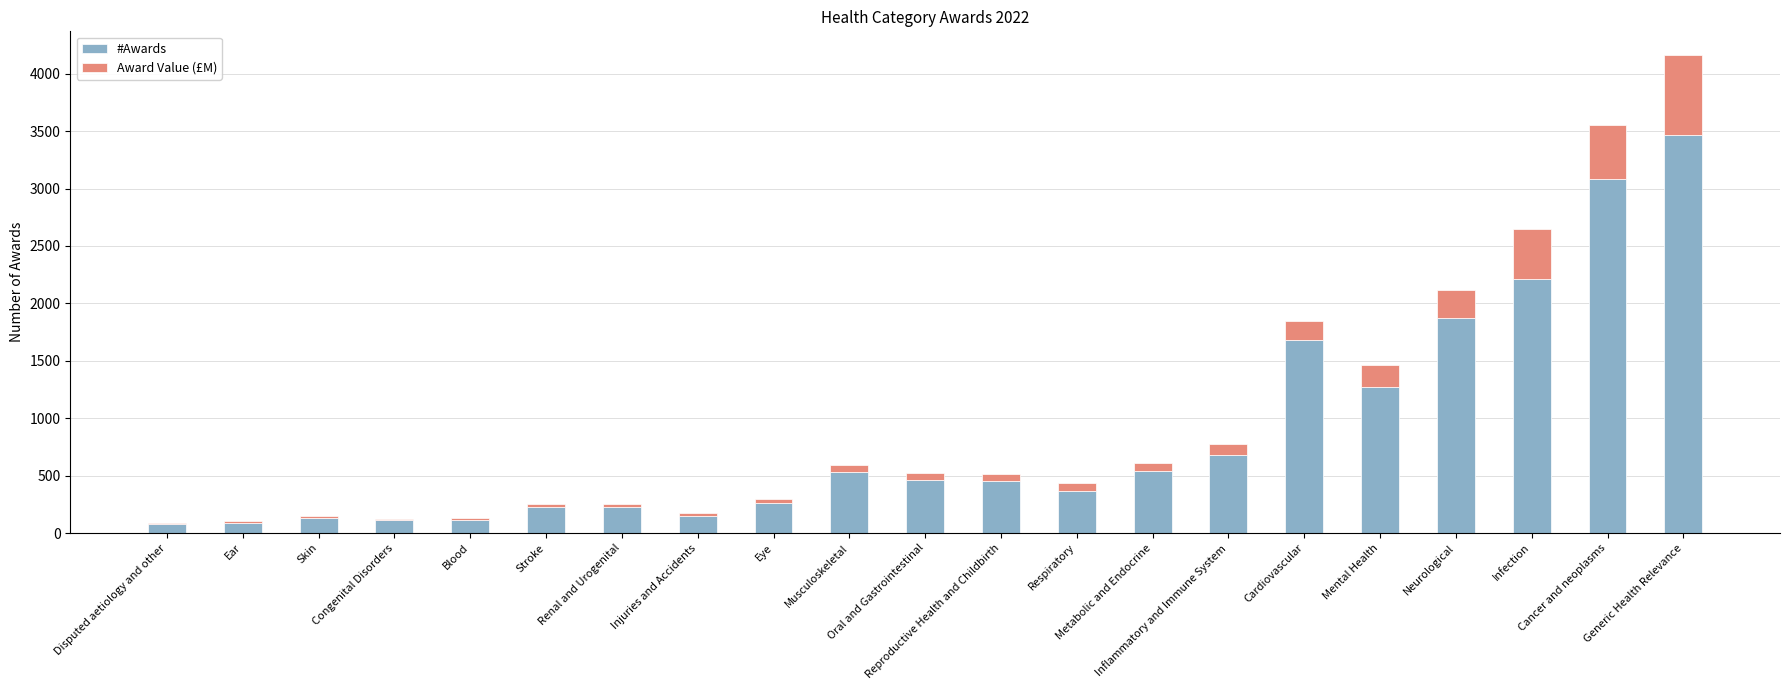

What is the difference between the #Awards values at Injuries and Accidents and Eye?

117.2